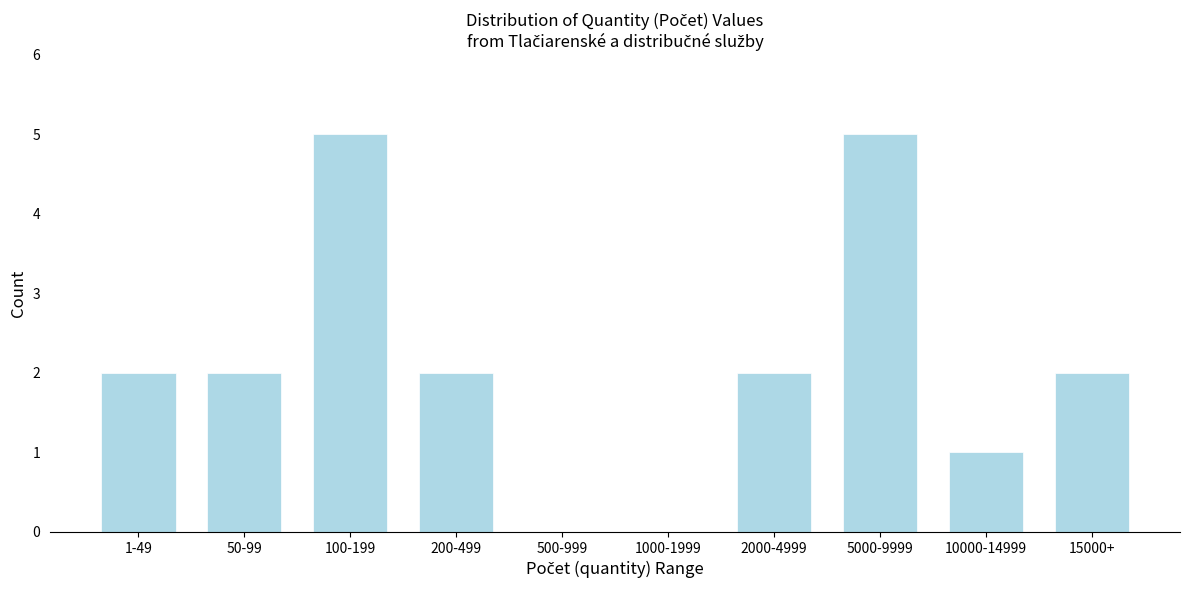

Reading left to right, list all the values displayed in this chart.

1-49=2	50-99=2	100-199=5	200-499=2	500-999=0	1000-1999=0	2000-4999=2	5000-9999=5	10000-14999=1	15000+=2